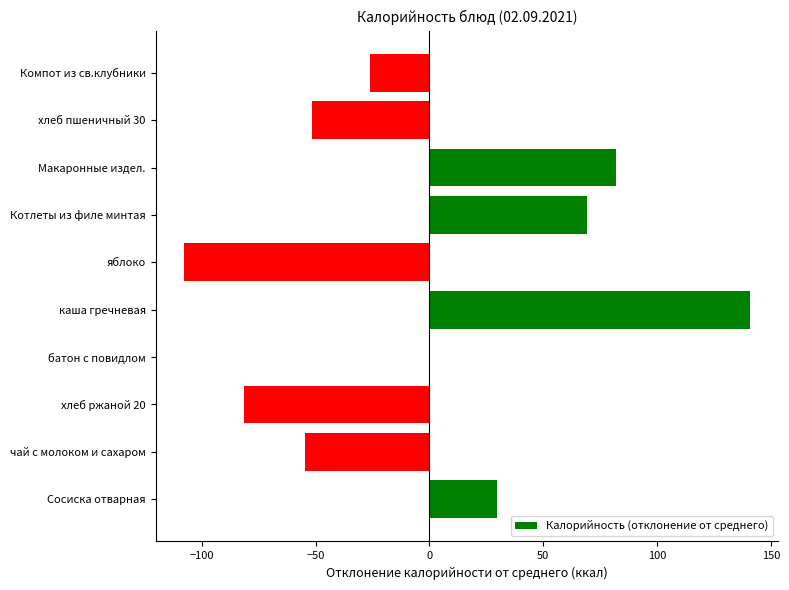

Which label corresponds to the largest value in the chart?

каша гречневая